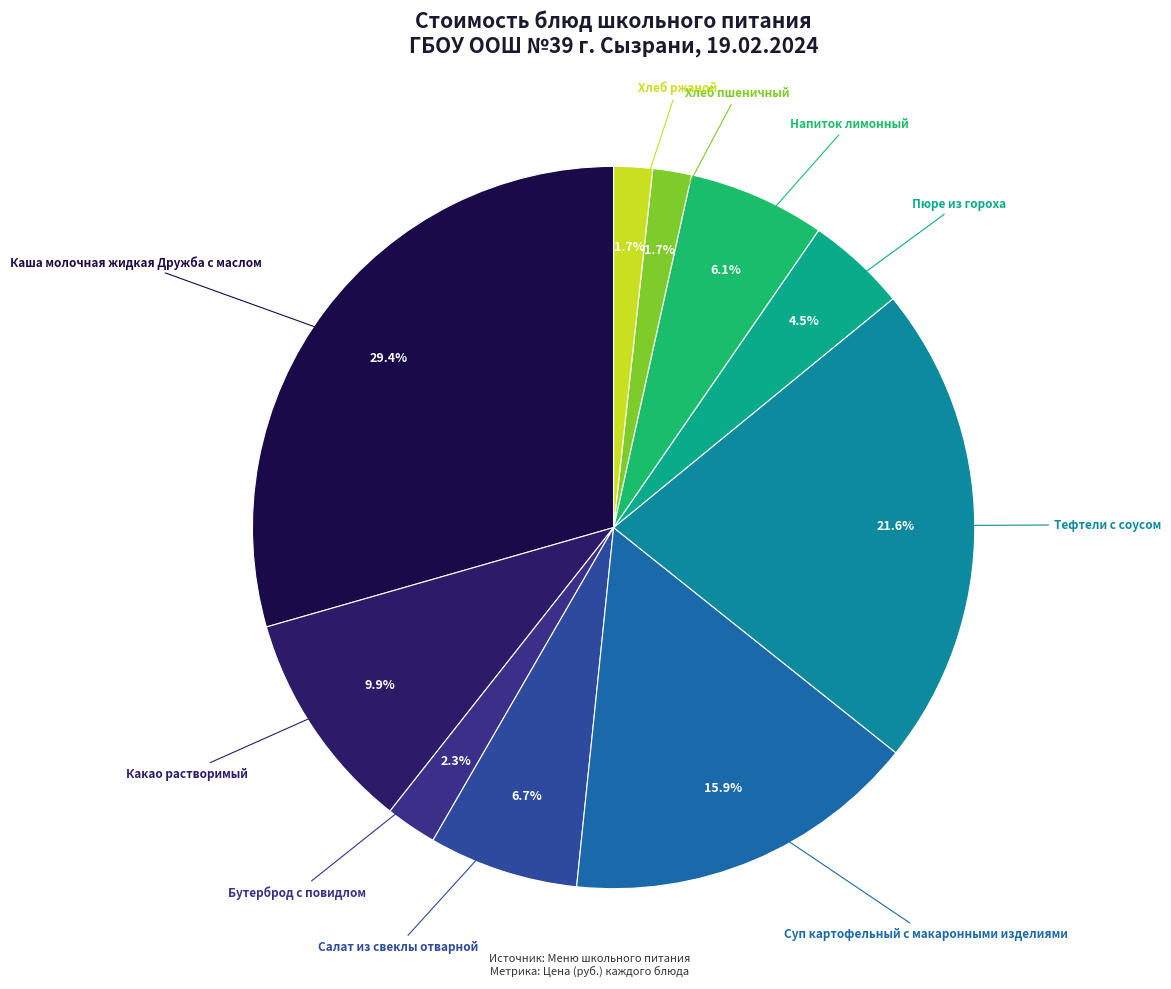

To the nearest percent, what is the difference between the largest and smallest slice percentages?

28%